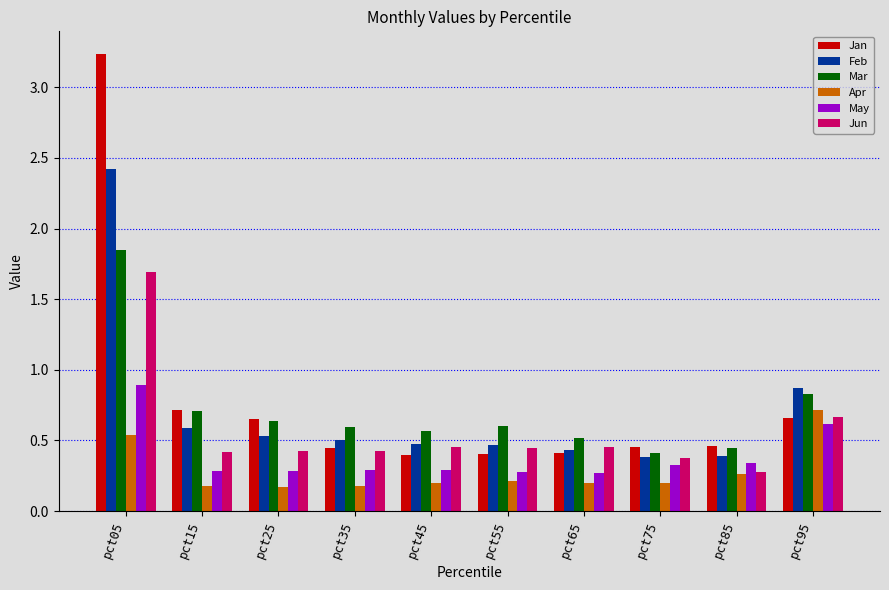

The value of Jun at pct15 is 0.7. True or false?

False